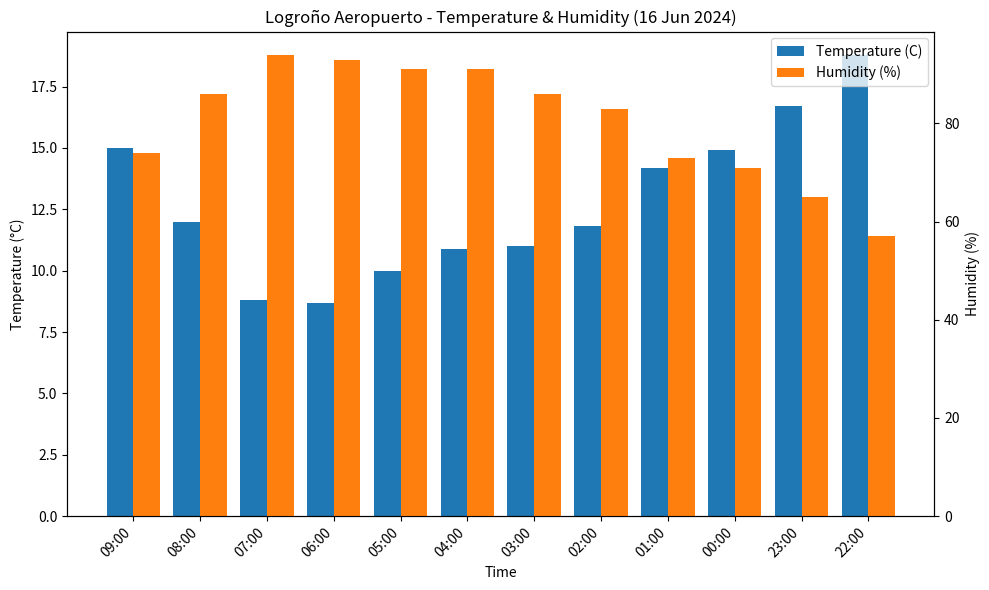

What is the sum of all Humidity (%) values?

964.0